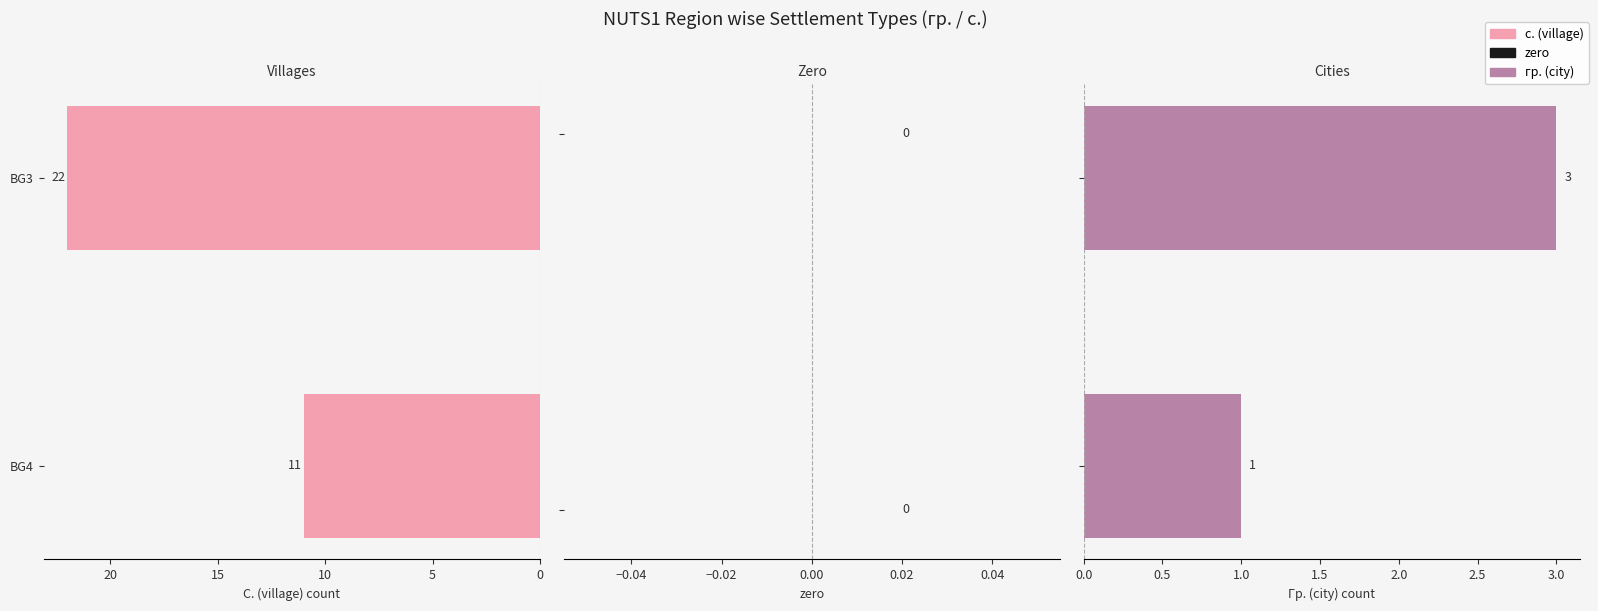

What is the value of the с. (village) bar at the 1st from the left?

11.0